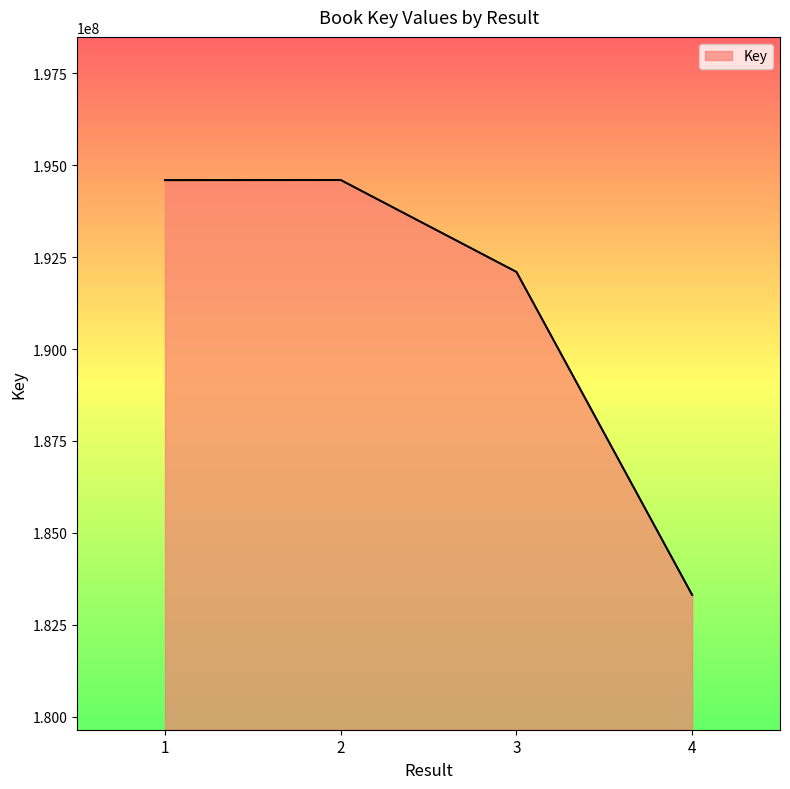

At which category does the data reach its first local peak?

2